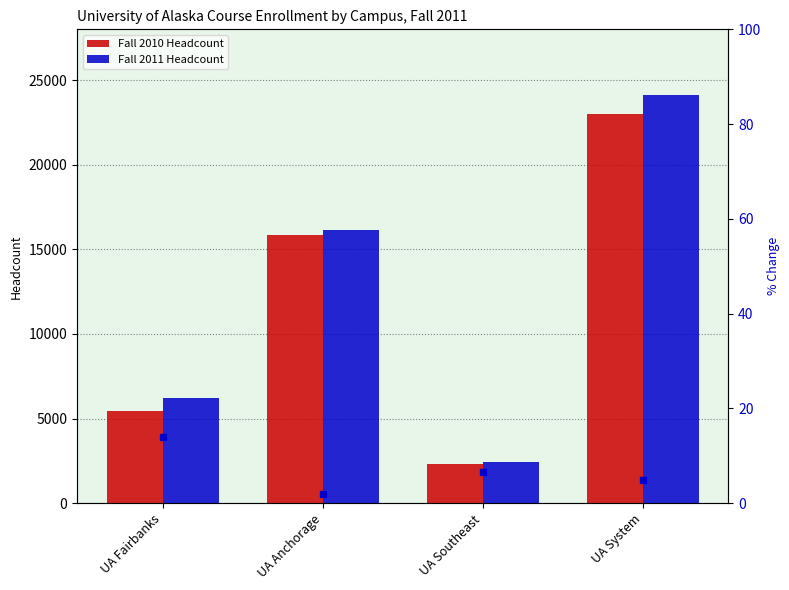

What is the difference between the maximum and second lowest values in the Fall 2010 Headcount series?

17520